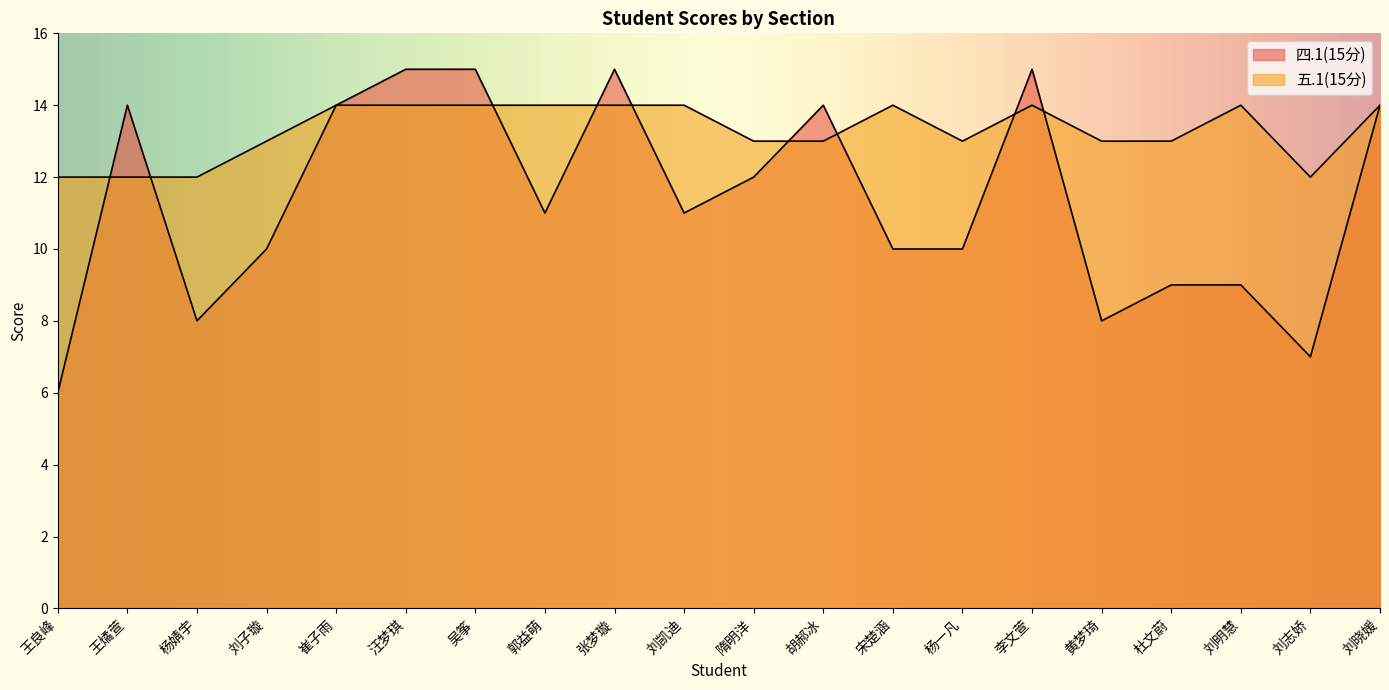

How many data points in 四.1(15分) are above 11?

9